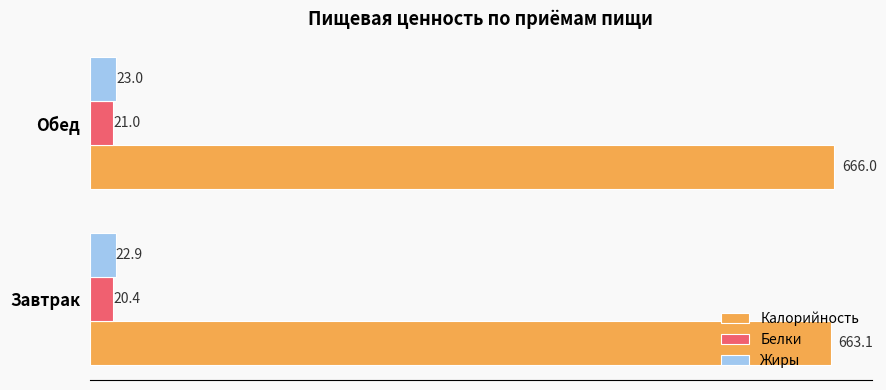

Which category has the highest value across all series?

Обед